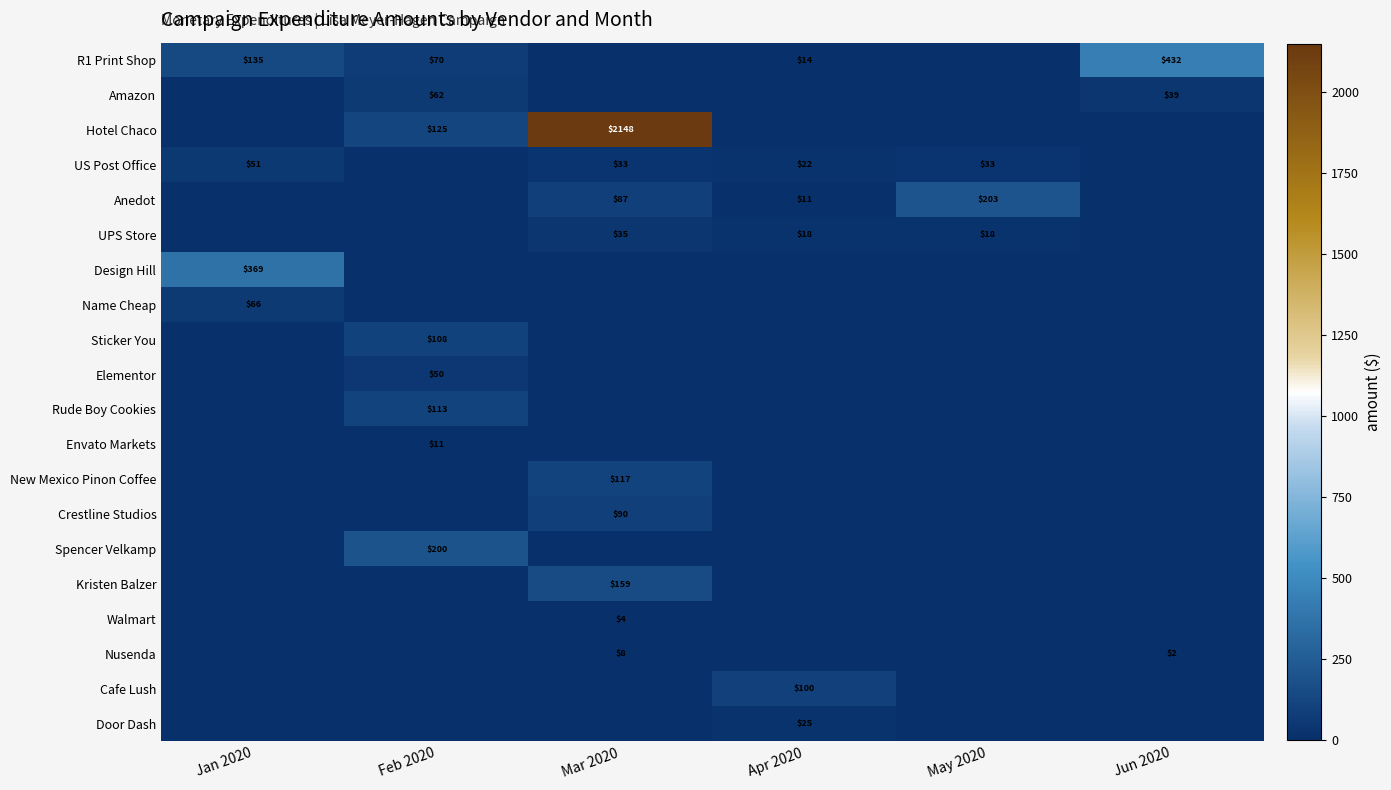

What is the total value across all series at Mar 2020?

2681.0